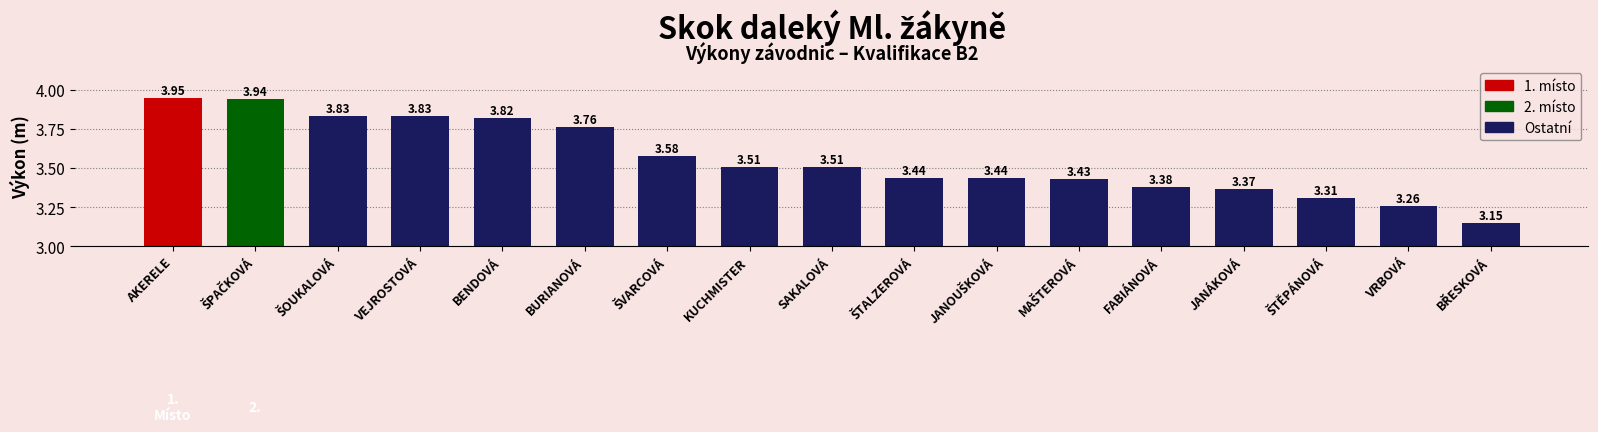

At which category does the chart reach its peak across all series?

AKERELE